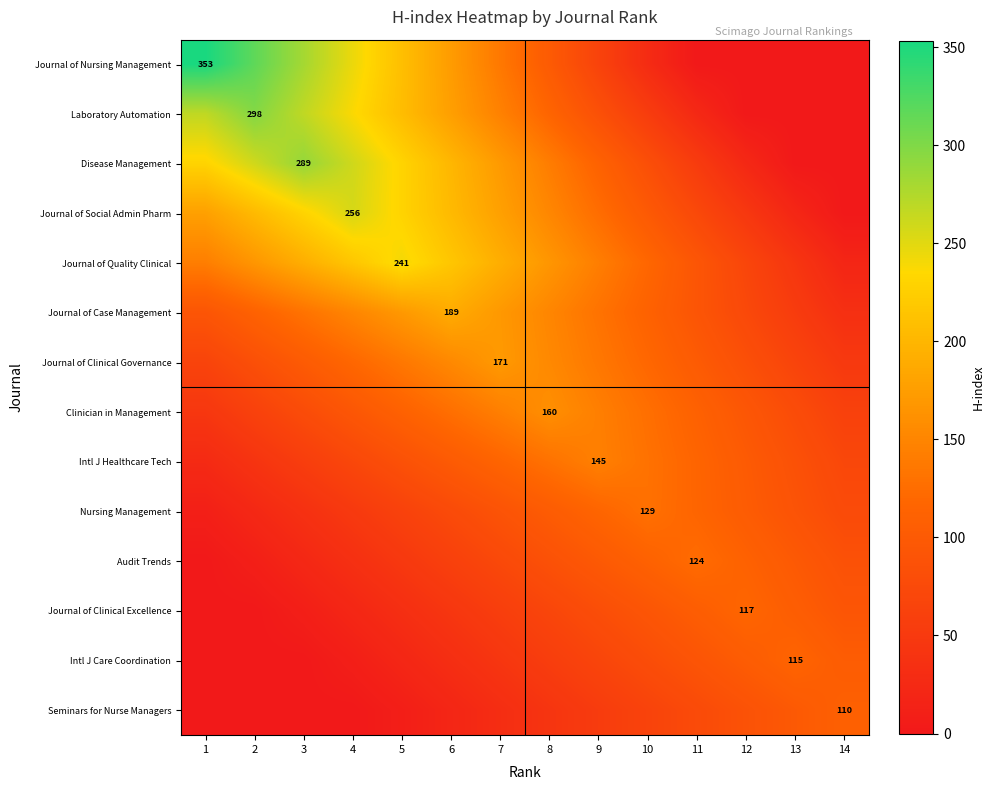

Is it true that Journal of Social Admin Pharm equals 229.9 at 3?

True